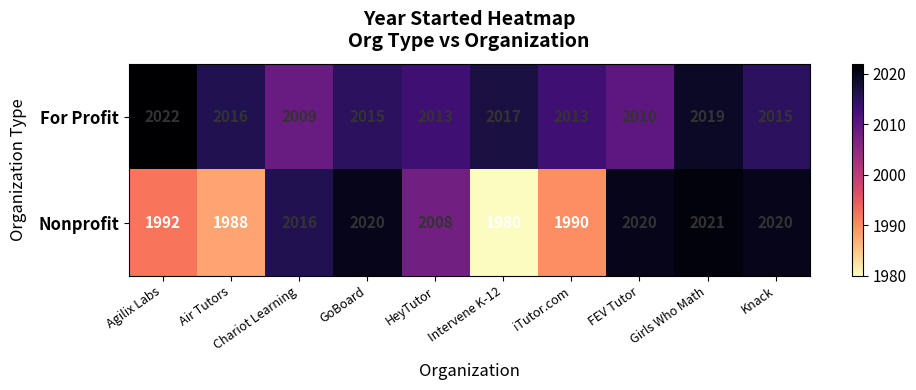

Is the value of Nonprofit at FEV Tutor greater than the value of For Profit at Agilix Labs?

No